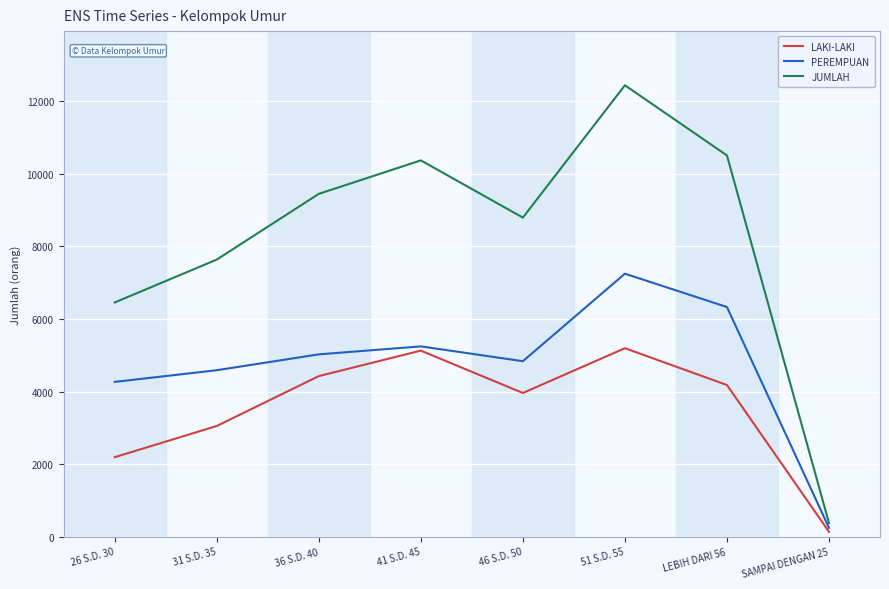

What is the highest value of the JUMLAH series?

12444